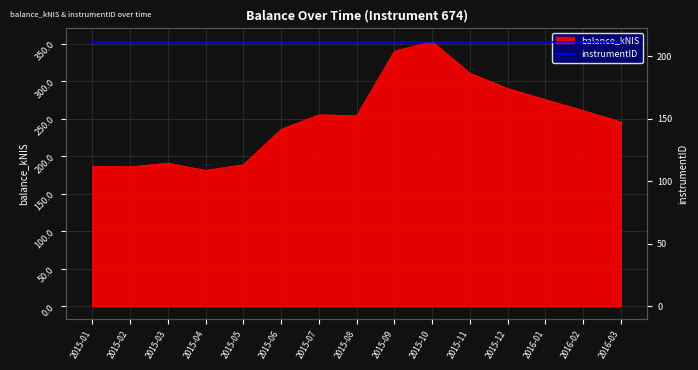

Reading right to left, extract all data points from this chart.

245.6	260.8	275.4	290.2	310.5	352.8	340.1	254.1	255.1	235.8	188.6	181.1	190.7	185.8	186.6